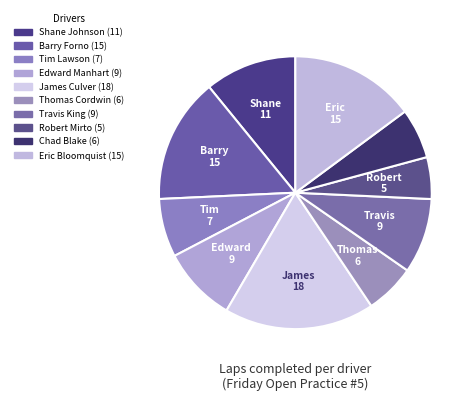

How many segments does this pie chart have?

10